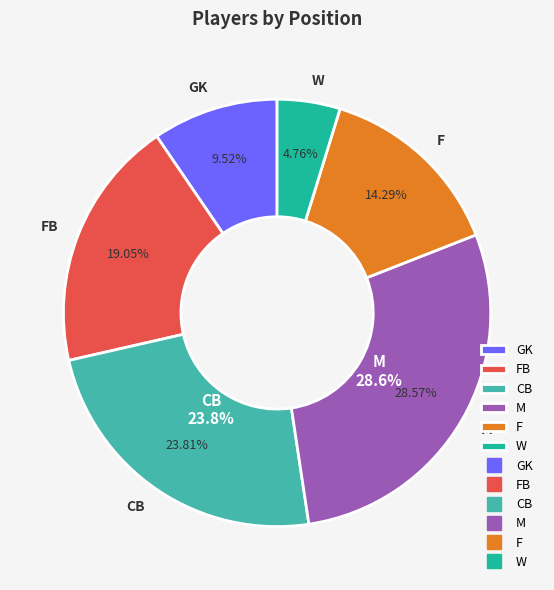

What percentage do F and GK together represent?

23.8%